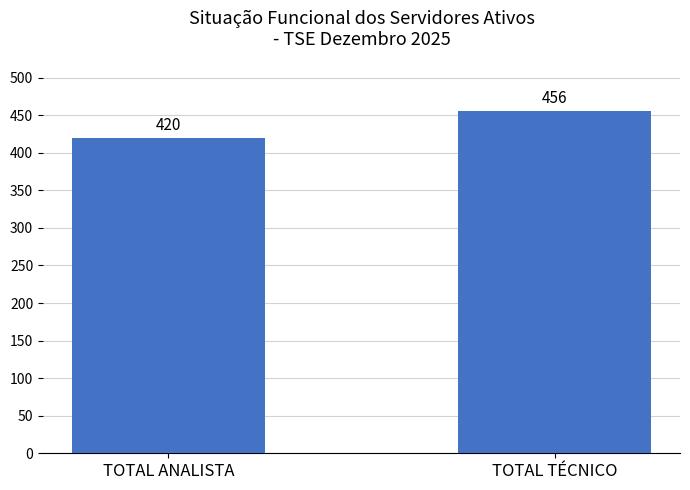

At which label is the value closest to 438?

TOTAL ANALISTA